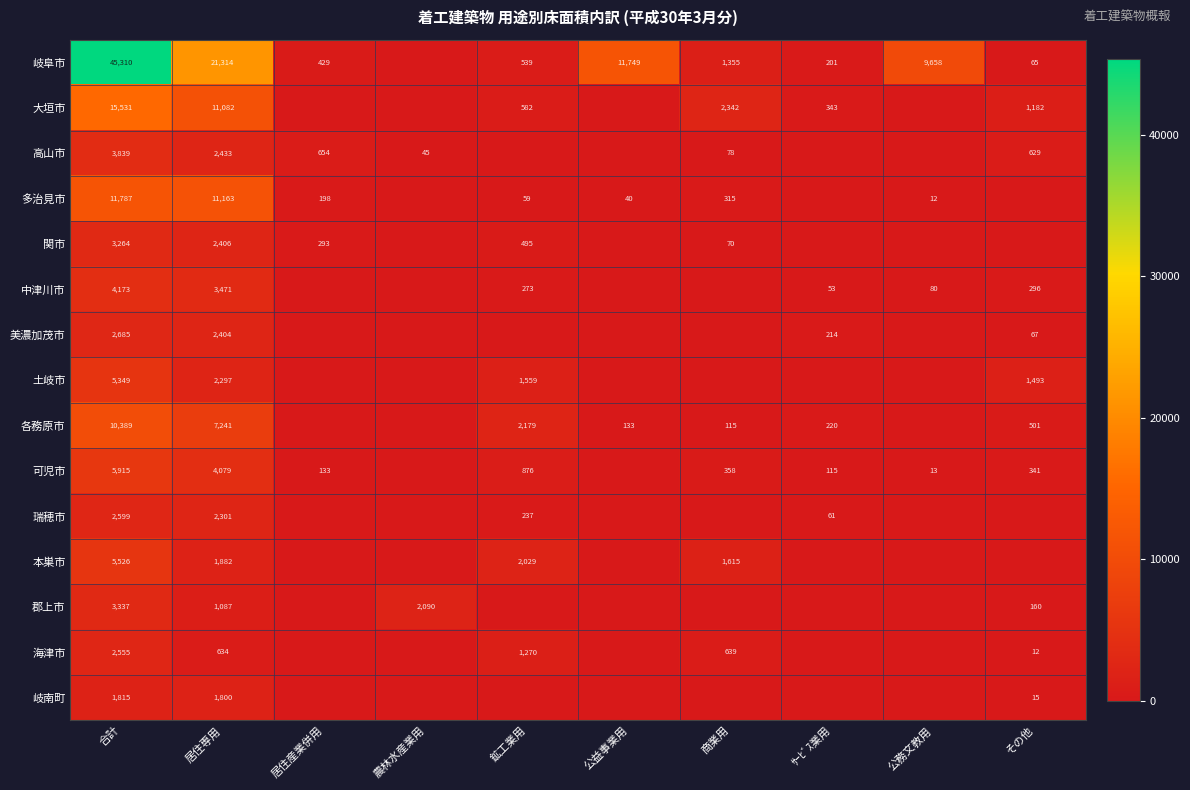

Is it true that 岐阜市 equals 18998 at 公益事業用?

False